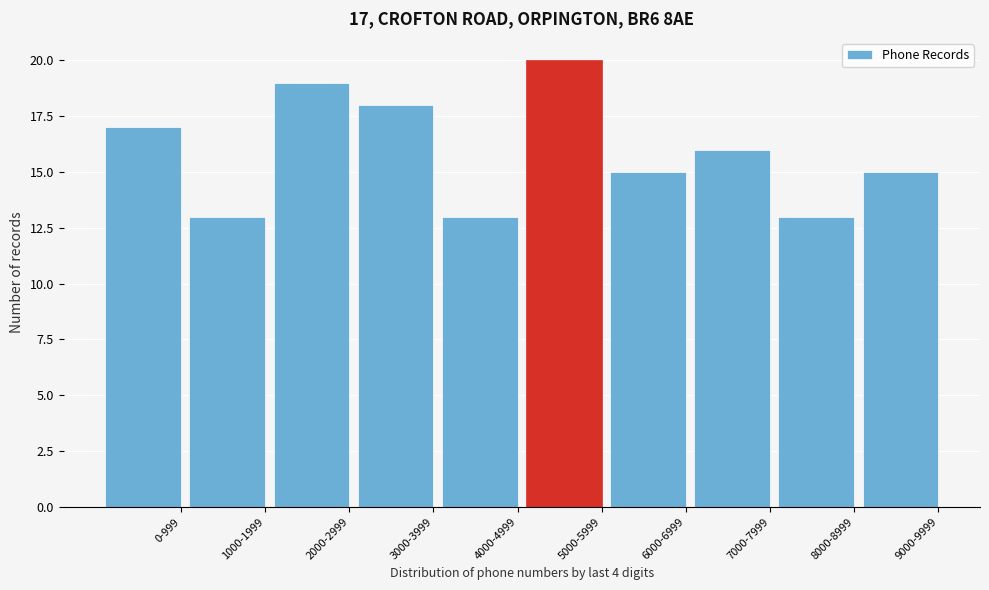

Reading left to right, extract all data points from this chart.

0-999=17	1000-1999=13	2000-2999=19	3000-3999=18	4000-4999=13	5000-5999=20	6000-6999=15	7000-7999=16	8000-8999=13	9000-9999=15